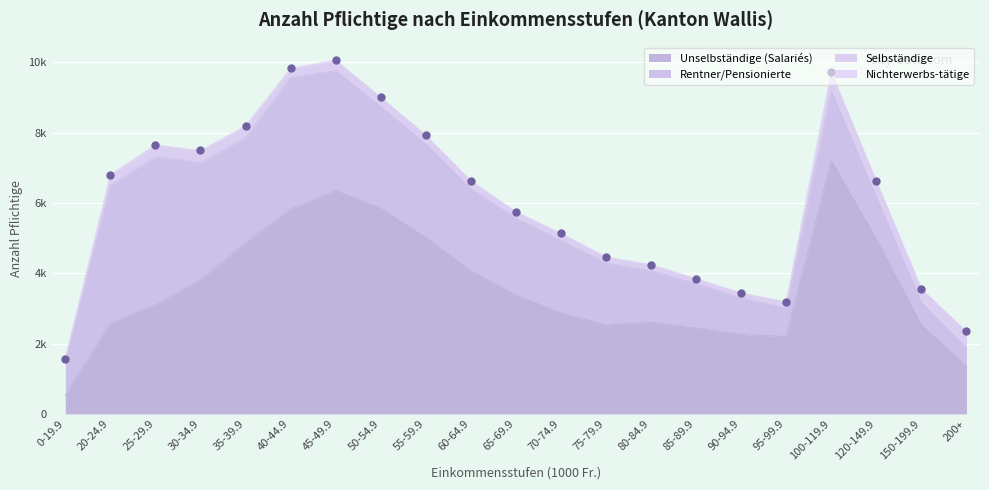

At which category is the sum across all series the highest?

45-49.9